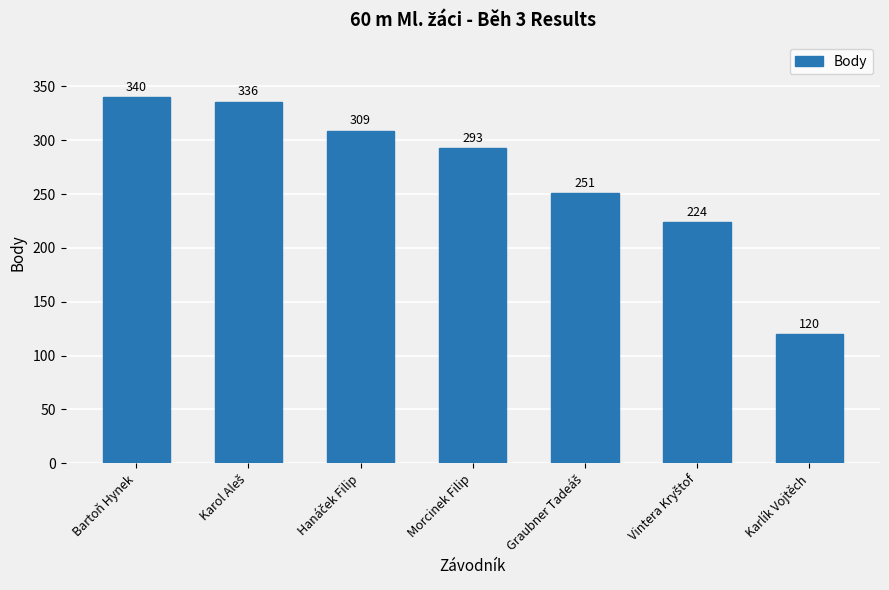

Is it true that the value at Bartoň Hynek is 340?

True